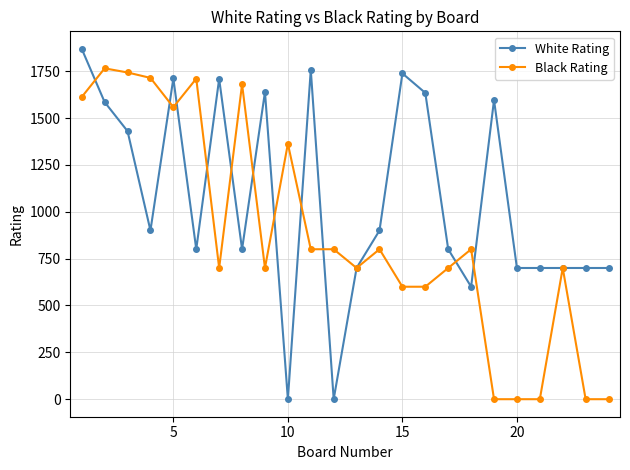

True or false: Black Rating has more than 0 interior local peaks.

True